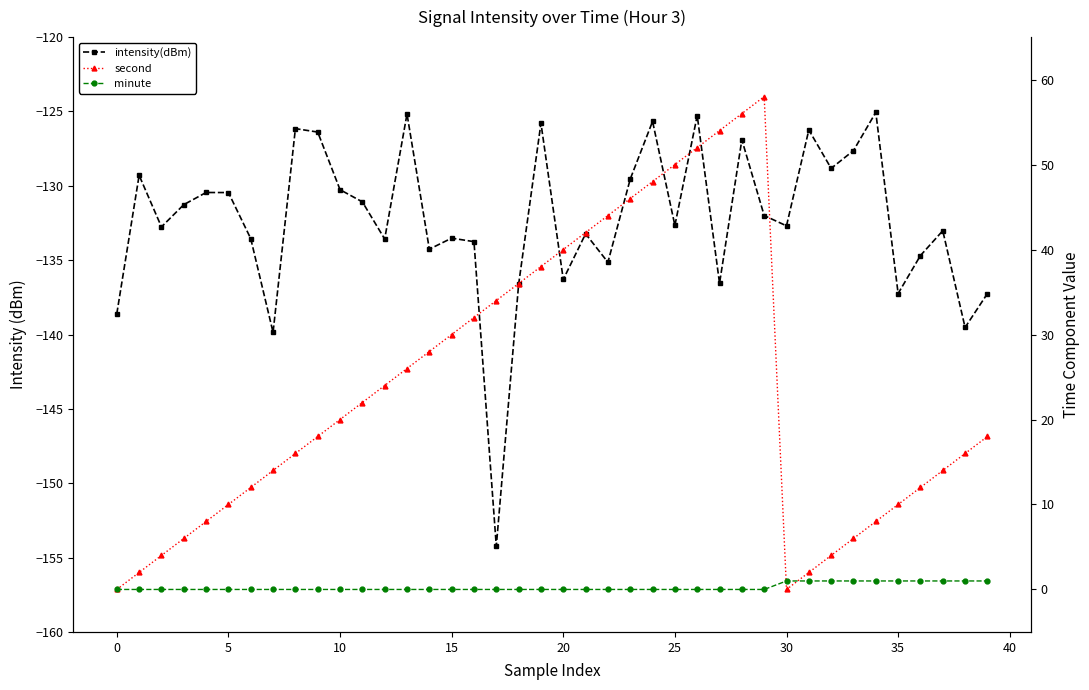

What is the smallest value displayed?

-154.2